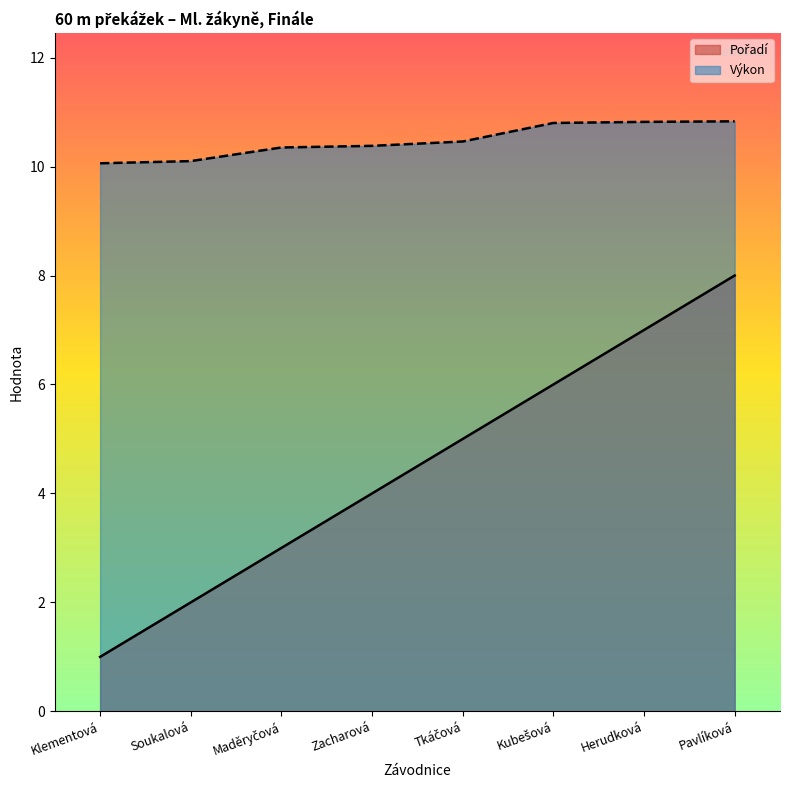

True or false: Pořadí and Výkon intersect in this chart.

False